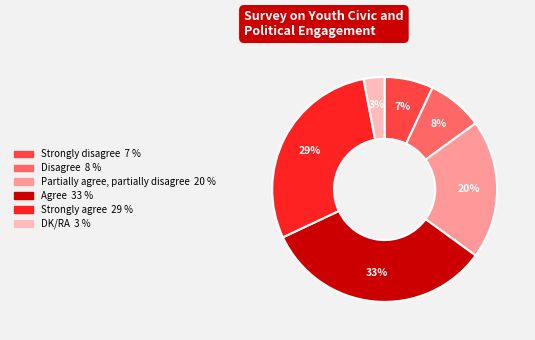

What percentage is the Strongly disagree slice, to the nearest percent?

7%